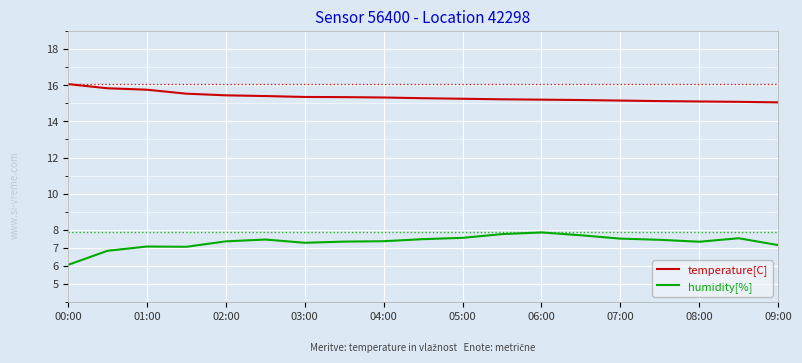

Does the chart have visible grid lines?

Yes